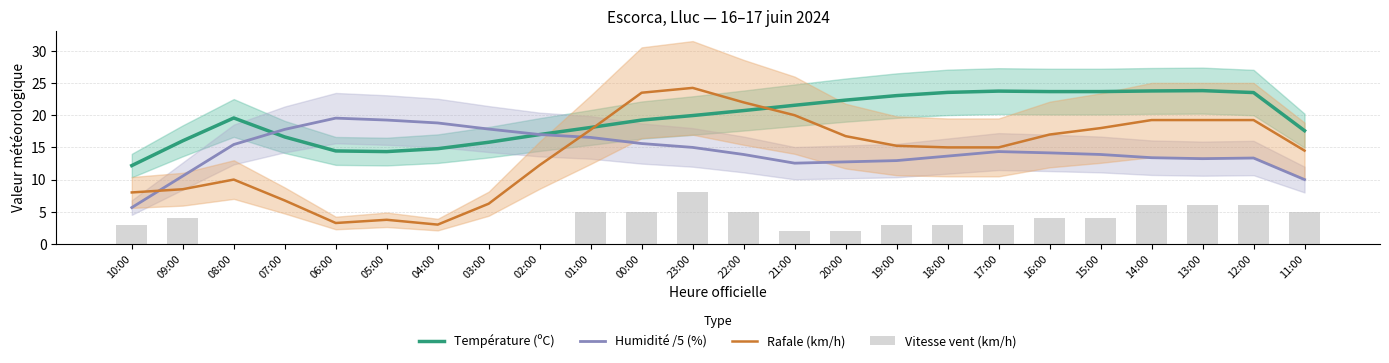

What is the lowest value of the Humidité /5 (%) series?

5.7